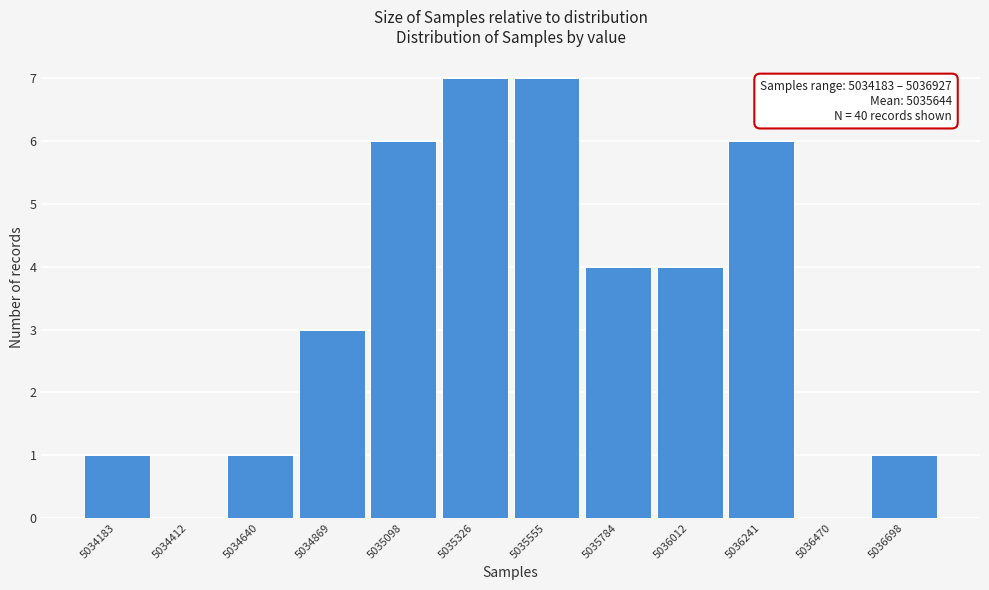

Reading left to right, extract all data points from this chart.

5034183=1	5034412=0	5034640=1	5034869=3	5035098=6	5035326=7	5035555=7	5035784=4	5036012=4	5036241=6	5036470=0	5036698=1